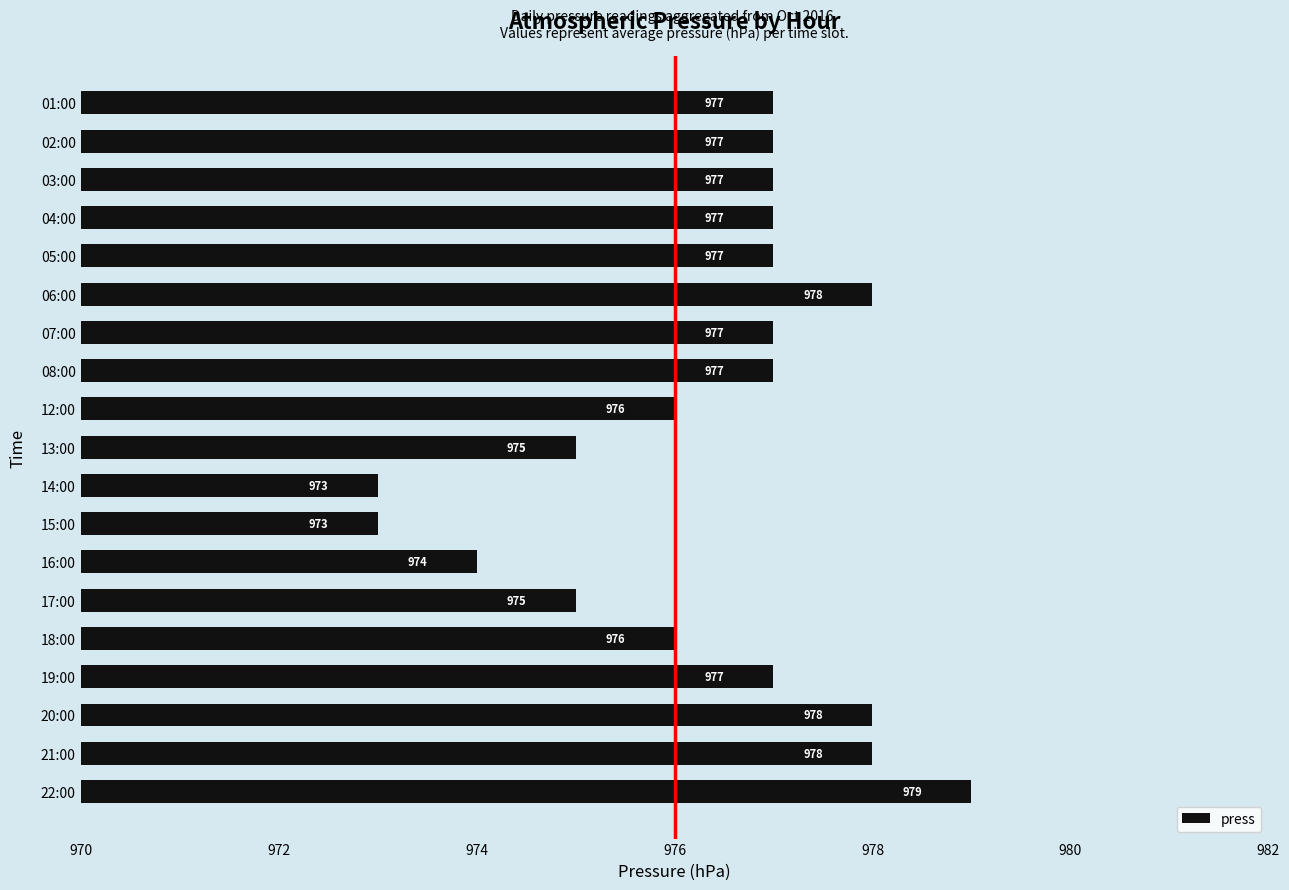

What is the ratio of the value at 04:00 to the value at 14:00?

1.0